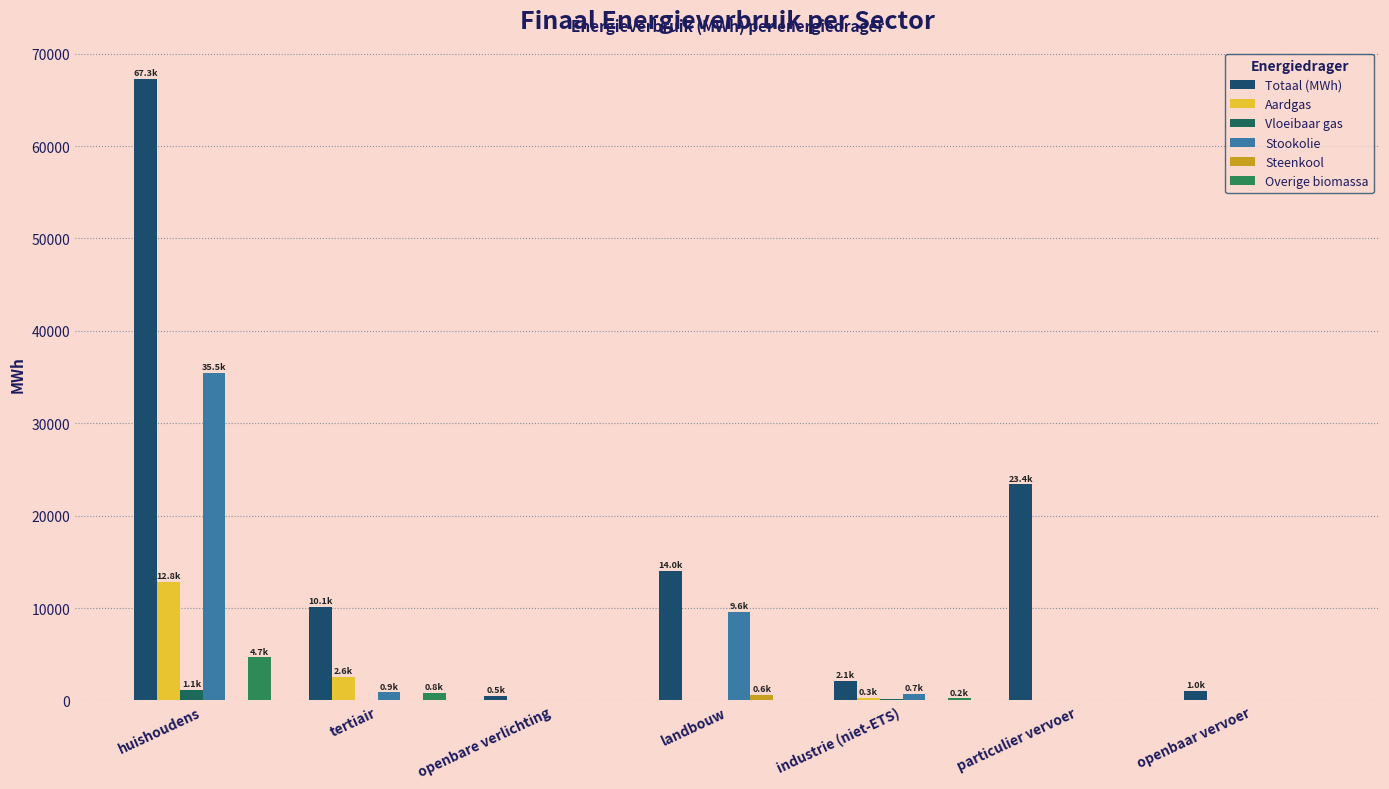

Reading right to left, what are all the values shown in this chart?

Totaal (MWh): openbaar vervoer=1021.5	particulier vervoer=23387.6	industrie (niet-ETS)=2103.8	landbouw=13982.8	openbare verlichting=504.8	tertiair=10098.3	huishoudens=67307.9
Aardgas: openbaar vervoer=0.0	particulier vervoer=12.1	industrie (niet-ETS)=313.6	landbouw=33.5	openbare verlichting=0.0	tertiair=2590.2	huishoudens=12790.5
Vloeibaar gas: openbaar vervoer=0.0	particulier vervoer=74.5	industrie (niet-ETS)=132.3	landbouw=34.9	openbare verlichting=0.0	tertiair=49.2	huishoudens=1118.9
Stookolie: openbaar vervoer=0.0	particulier vervoer=0.0	industrie (niet-ETS)=666.8	landbouw=9566.0	openbare verlichting=0.0	tertiair=868.7	huishoudens=35467.4
Steenkool: openbaar vervoer=0.0	particulier vervoer=0.0	industrie (niet-ETS)=3.2	landbouw=578.0	openbare verlichting=0.0	tertiair=0.0	huishoudens=0.0
Overige biomassa: openbaar vervoer=0.0	particulier vervoer=0.0	industrie (niet-ETS)=223.2	landbouw=0.0	openbare verlichting=0.0	tertiair=775.6	huishoudens=4667.5